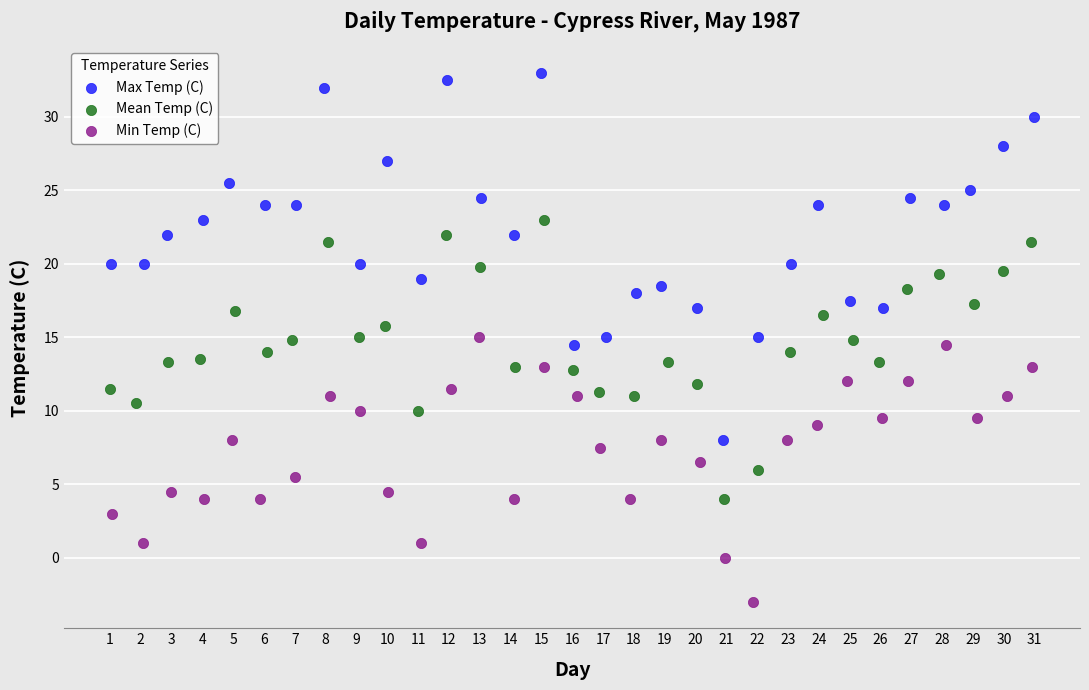

Which series contains the lowest Y value?

Min Temp (C)